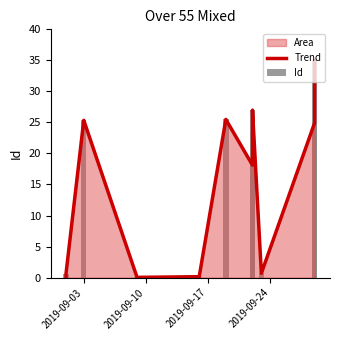

Which series has the largest range (max minus min)?

Trend